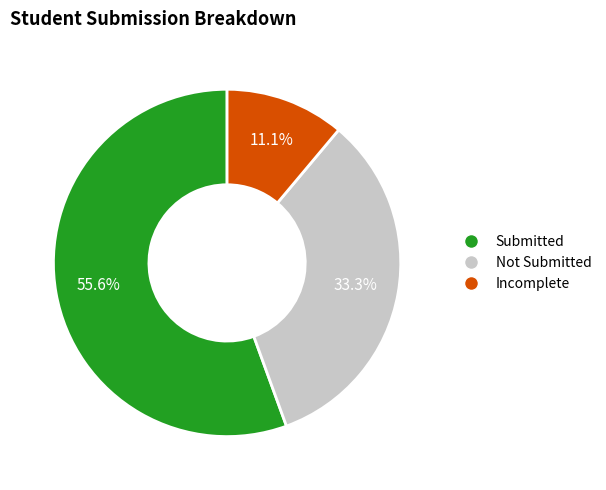

Is there any slice that represents more than half of the pie?

Yes